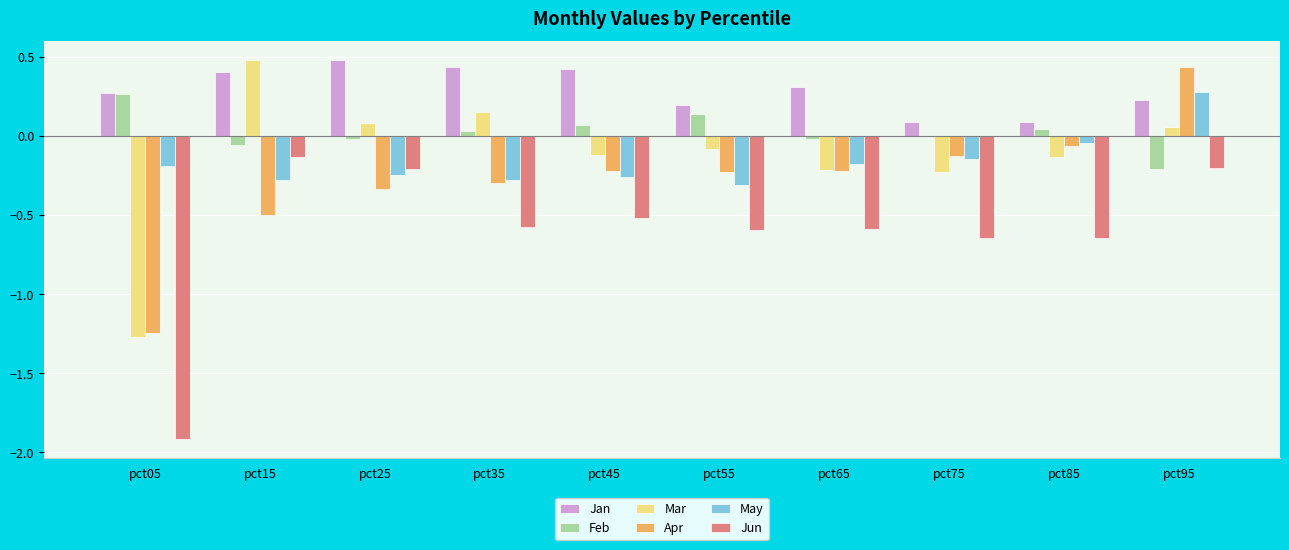

The value of Apr at pct05 is -0.7. True or false?

False